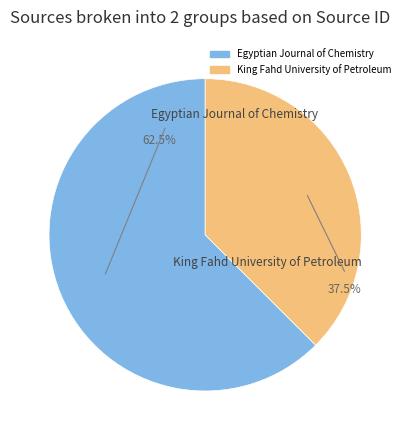

What percentage do King Fahd University of Petroleum and Egyptian Journal of Chemistry together represent?

100.0%